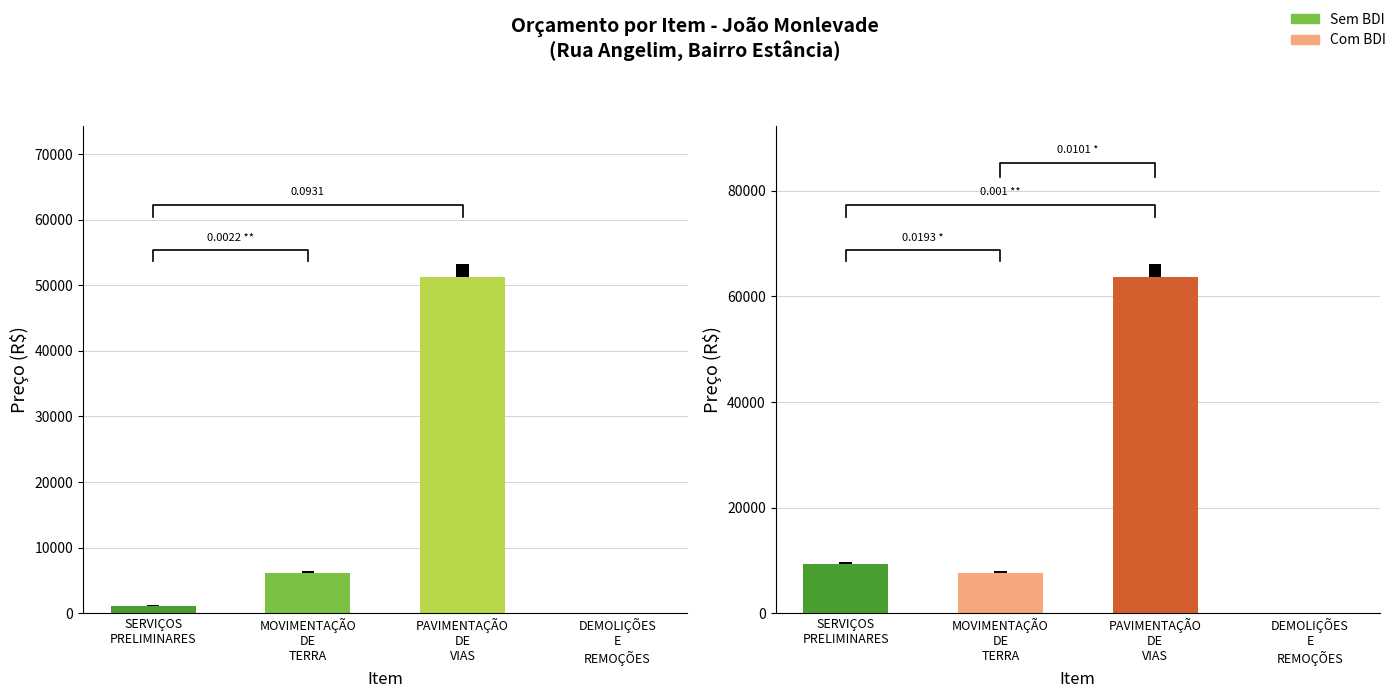

True or false: Sem BDI has a value of 81231.6 at PAVIMENTAÇÃO
DE
VIAS.

False